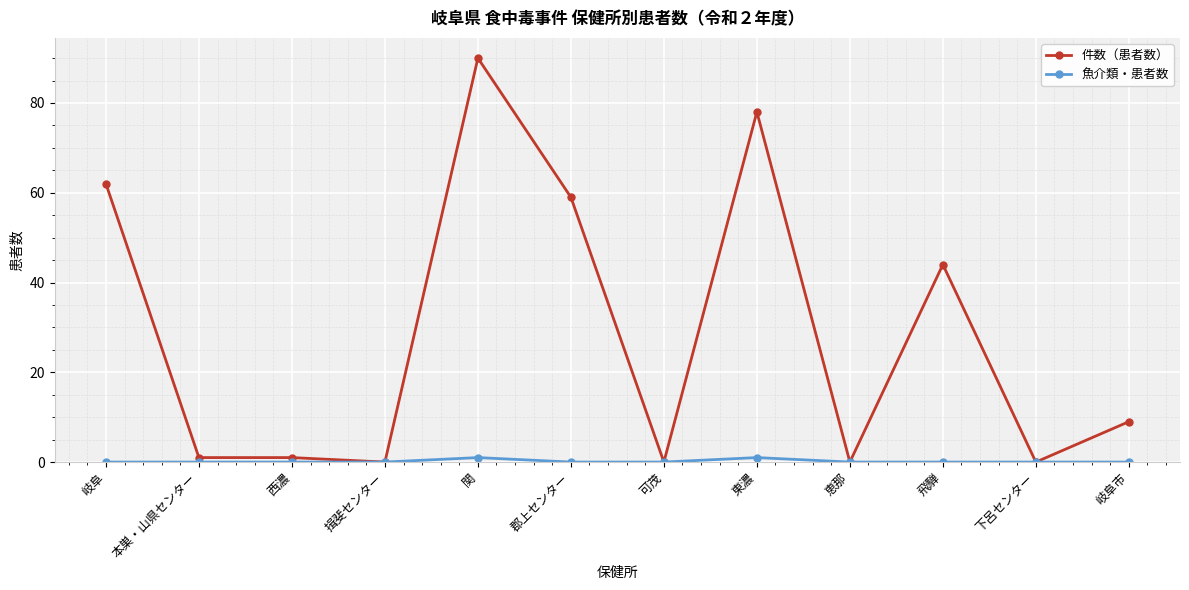

At which label does 件数（患者数） reach its peak?

関